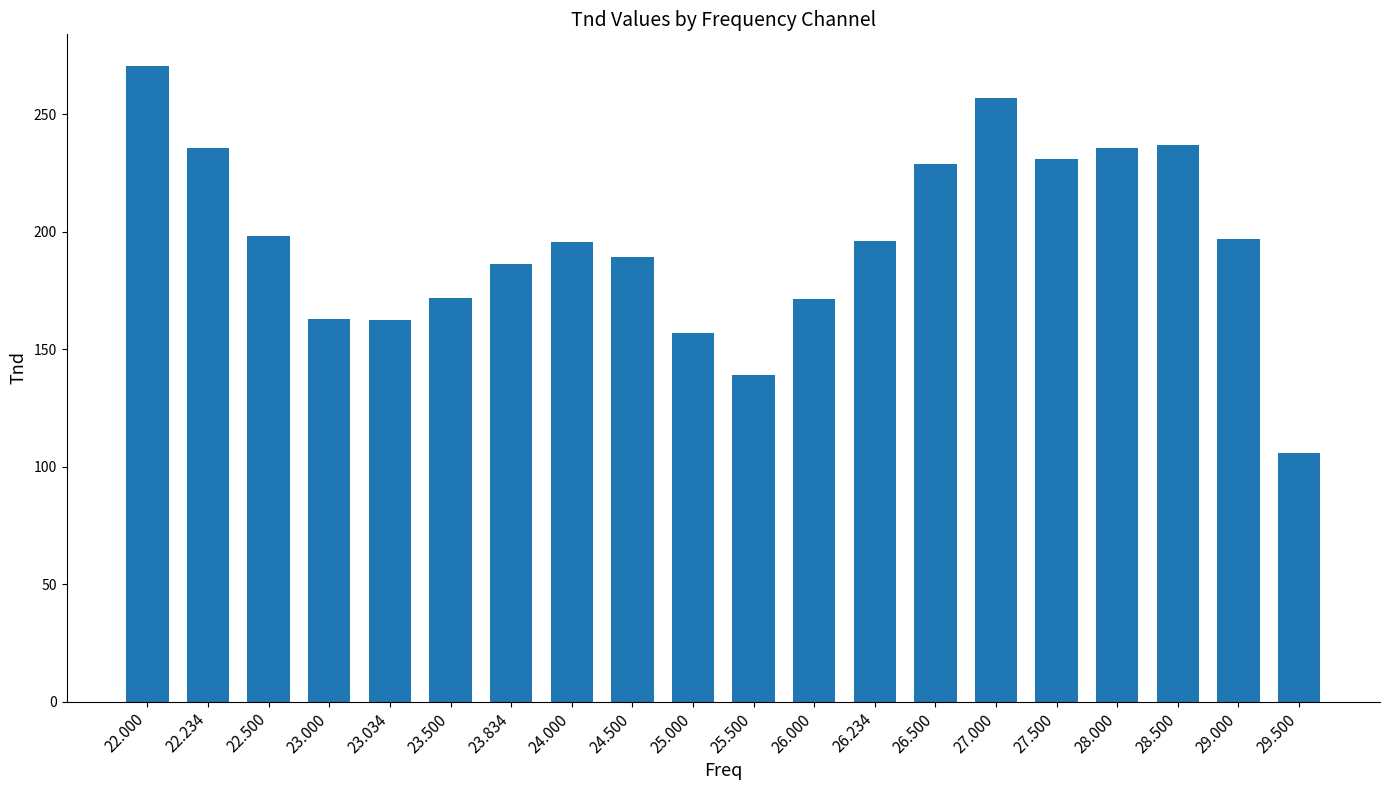

What is the average value?

196.4